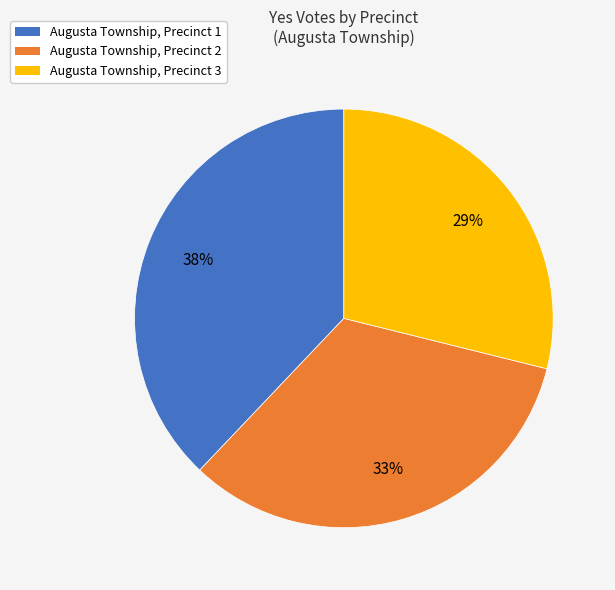

To the nearest percent, what is the combined percentage of Augusta Township, Precinct 3 and Augusta Township, Precinct 1?

67%